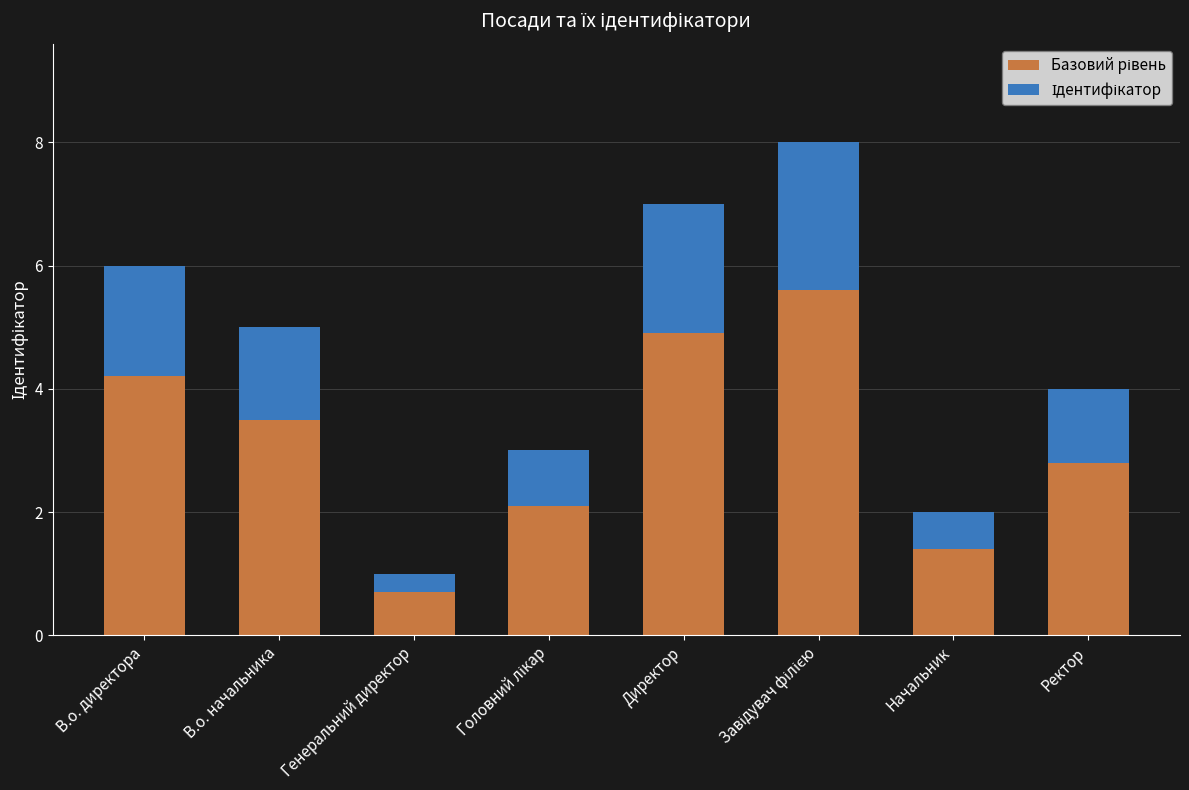

What position from the right is Завідувач філією?

3